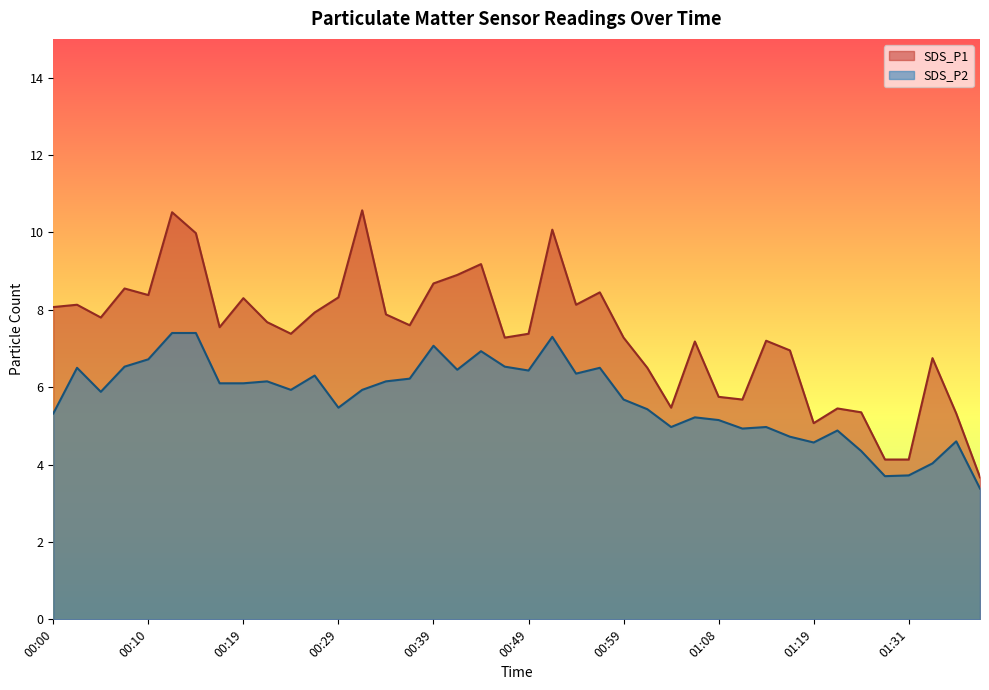

At which label is SDS_P2 closest to 5?

01:03